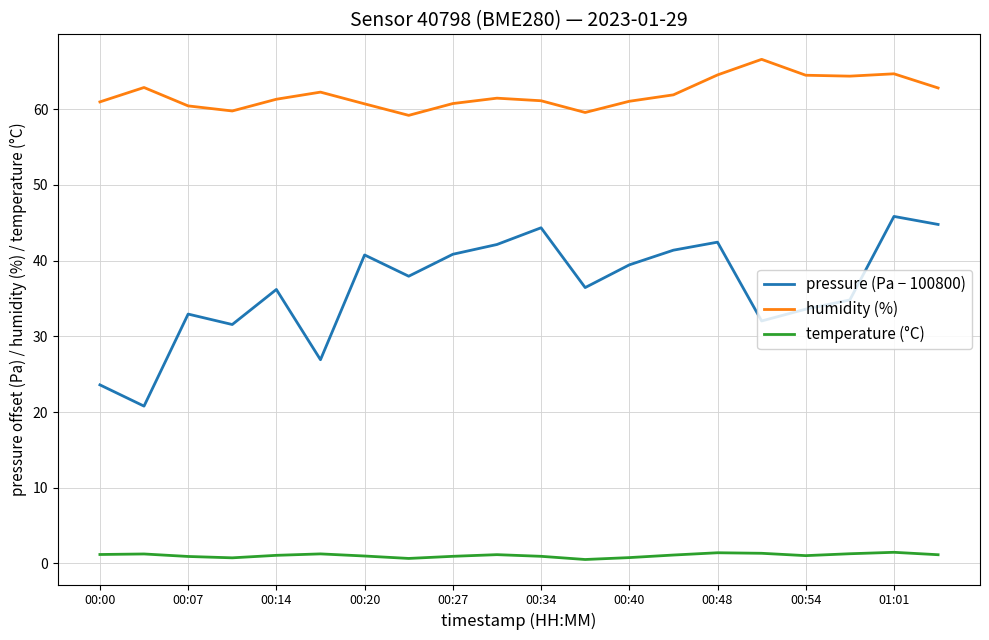

Which series has the largest total across all categories?

humidity (%)